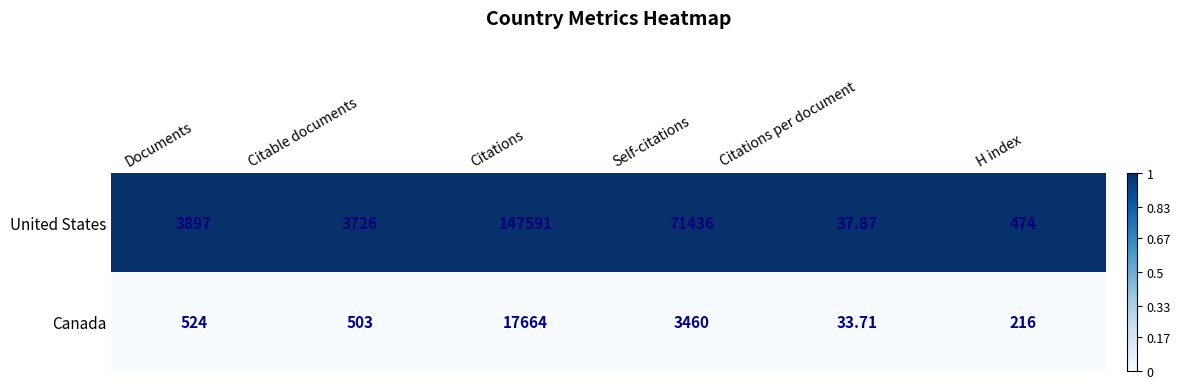

At which category is the sum across all series the highest?

Citations